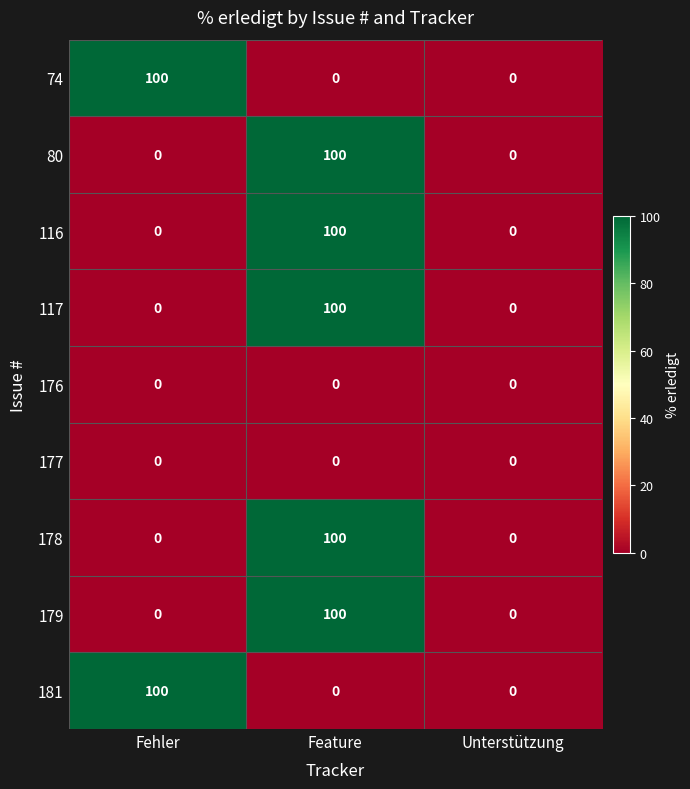

Reading left to right, what are all the values shown in this chart?

74: Fehler=100	Feature=0	Unterstützung=0
80: Fehler=0	Feature=100	Unterstützung=0
116: Fehler=0	Feature=100	Unterstützung=0
117: Fehler=0	Feature=100	Unterstützung=0
176: Fehler=0	Feature=0	Unterstützung=0
177: Fehler=0	Feature=0	Unterstützung=0
178: Fehler=0	Feature=100	Unterstützung=0
179: Fehler=0	Feature=100	Unterstützung=0
181: Fehler=100	Feature=0	Unterstützung=0